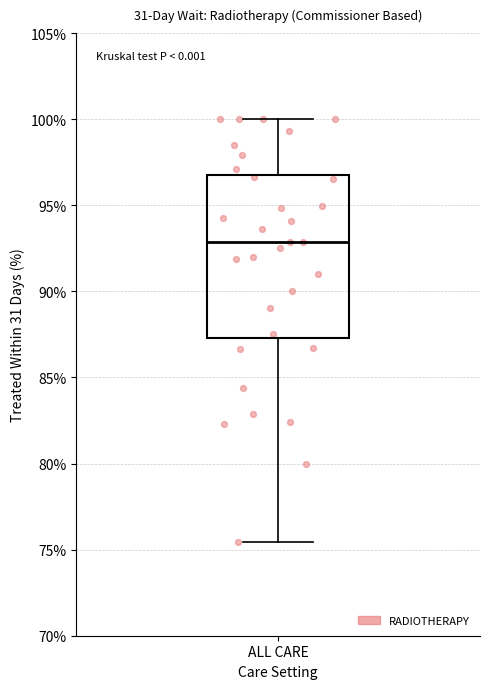

Where does the lower whisker of the box for ALL CARE end on the y-axis? The values are not printed on the chart, so give them approximately, as read against the axis.

75.5